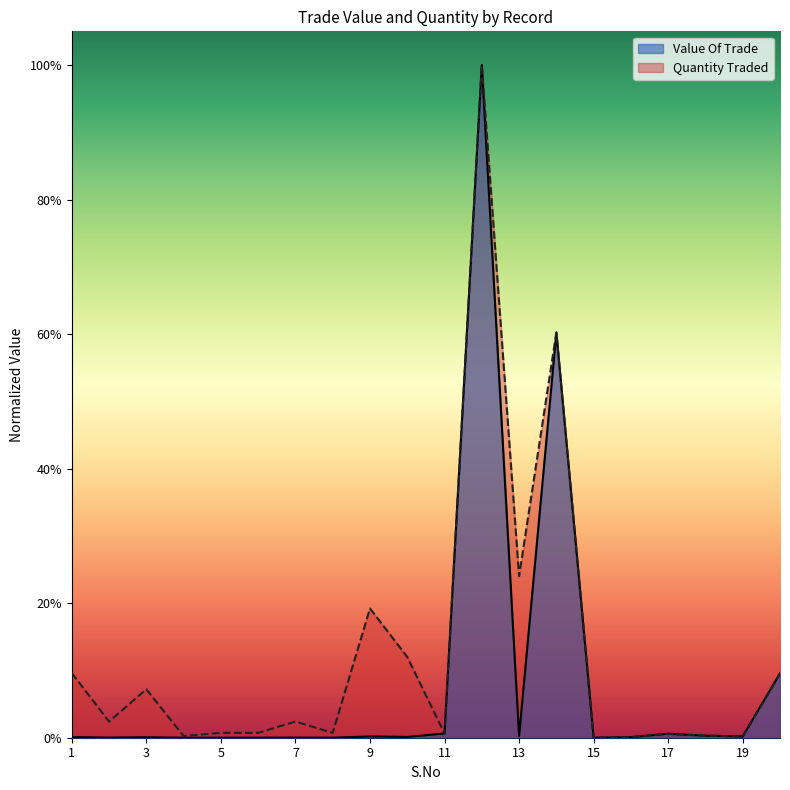

How many interior local peaks does the Value Of Trade series have?

6